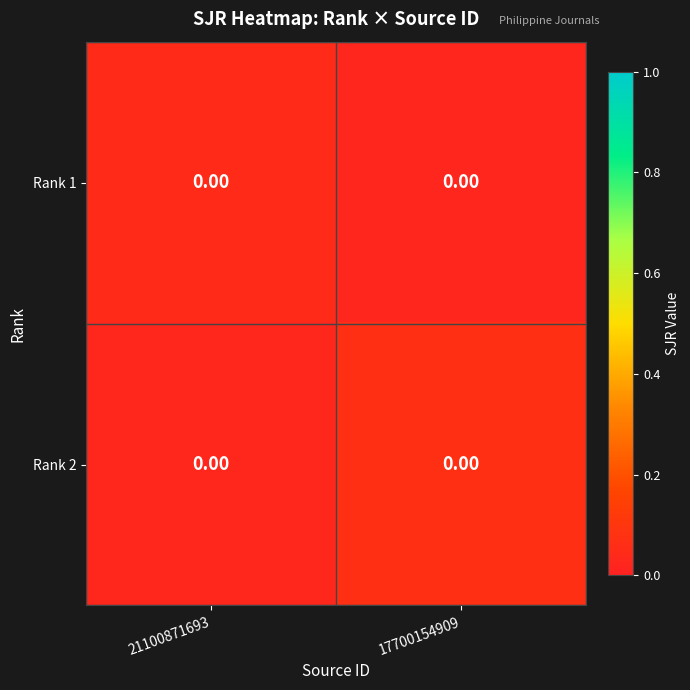

What is the sum of all Rank 1 values?

0.1